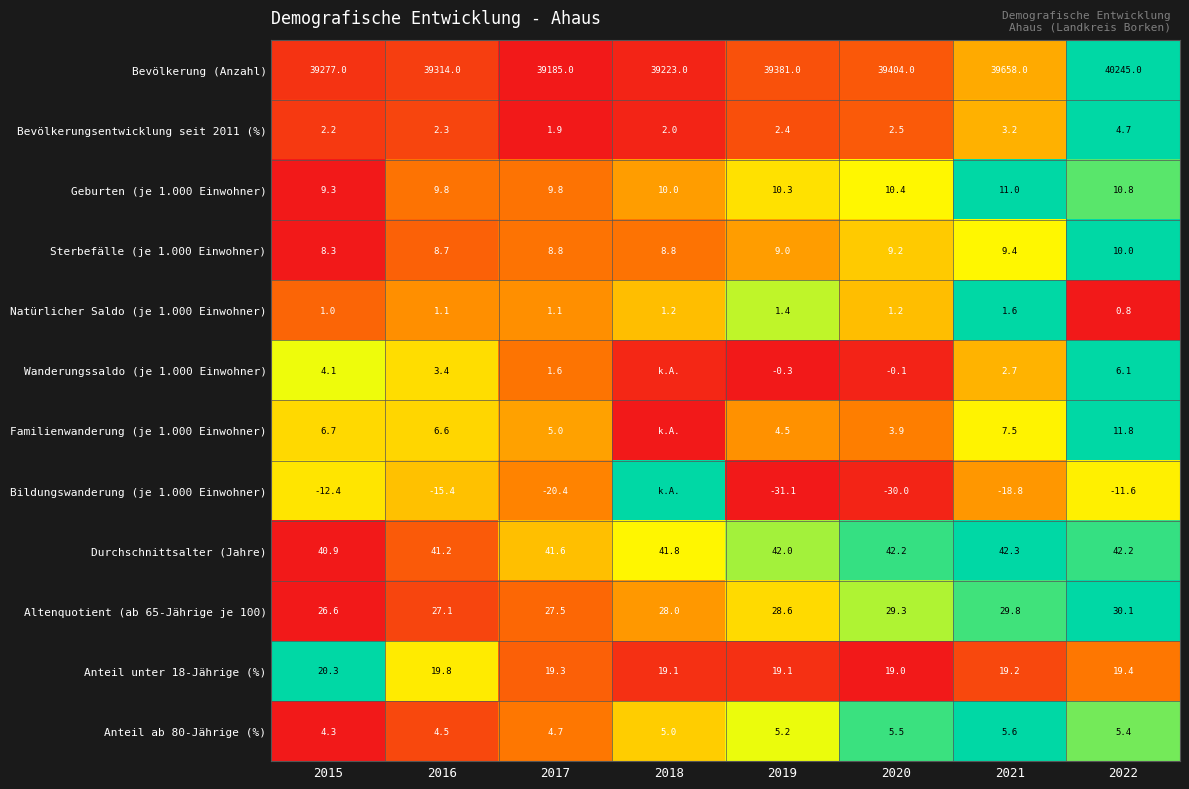

Which series changed the most between 2019 and 2022?

Bevölkerung (Anzahl)